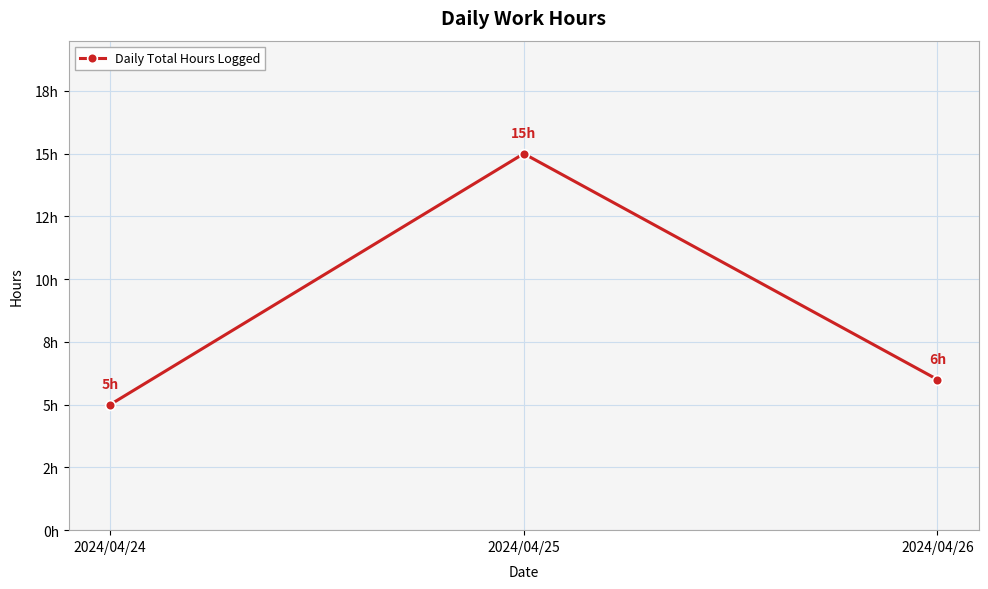

Does the chart have visible grid lines?

Yes